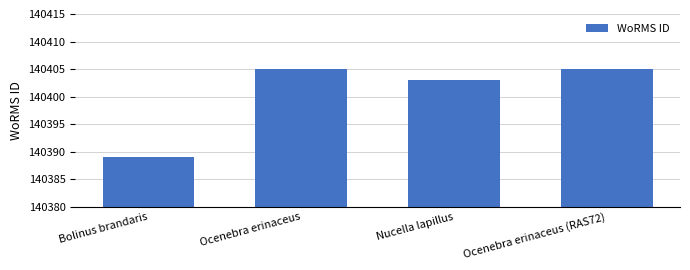

What is the sum of the values at Ocenebra erinaceus and Nucella lapillus?

280808